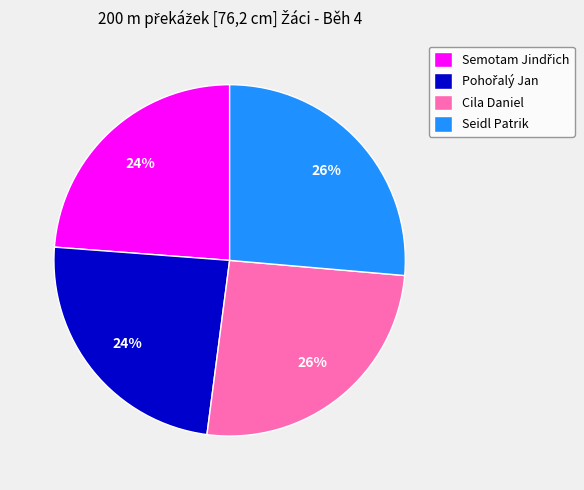

To the nearest percent, what is the average slice percentage?

25%